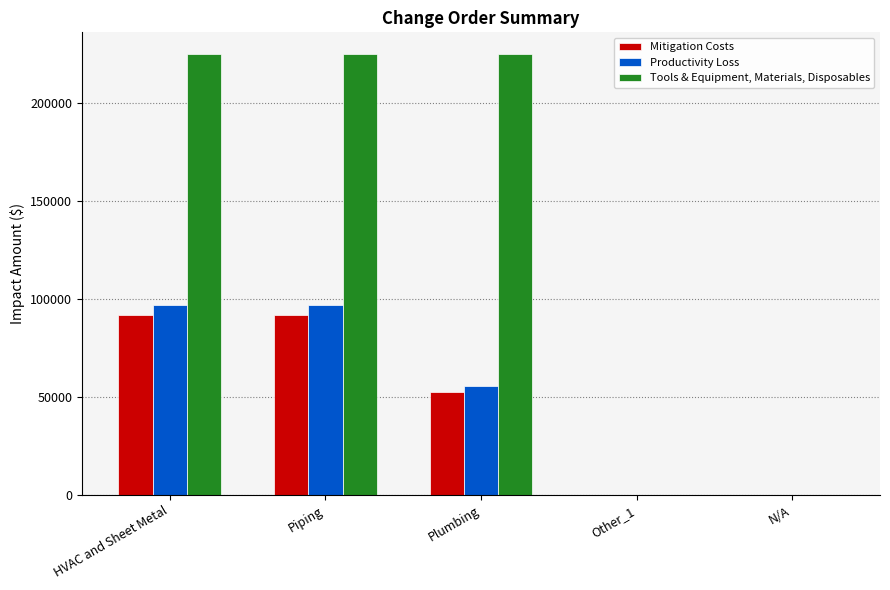

The Productivity Loss series shows 0.0 at N/A. True or false?

True